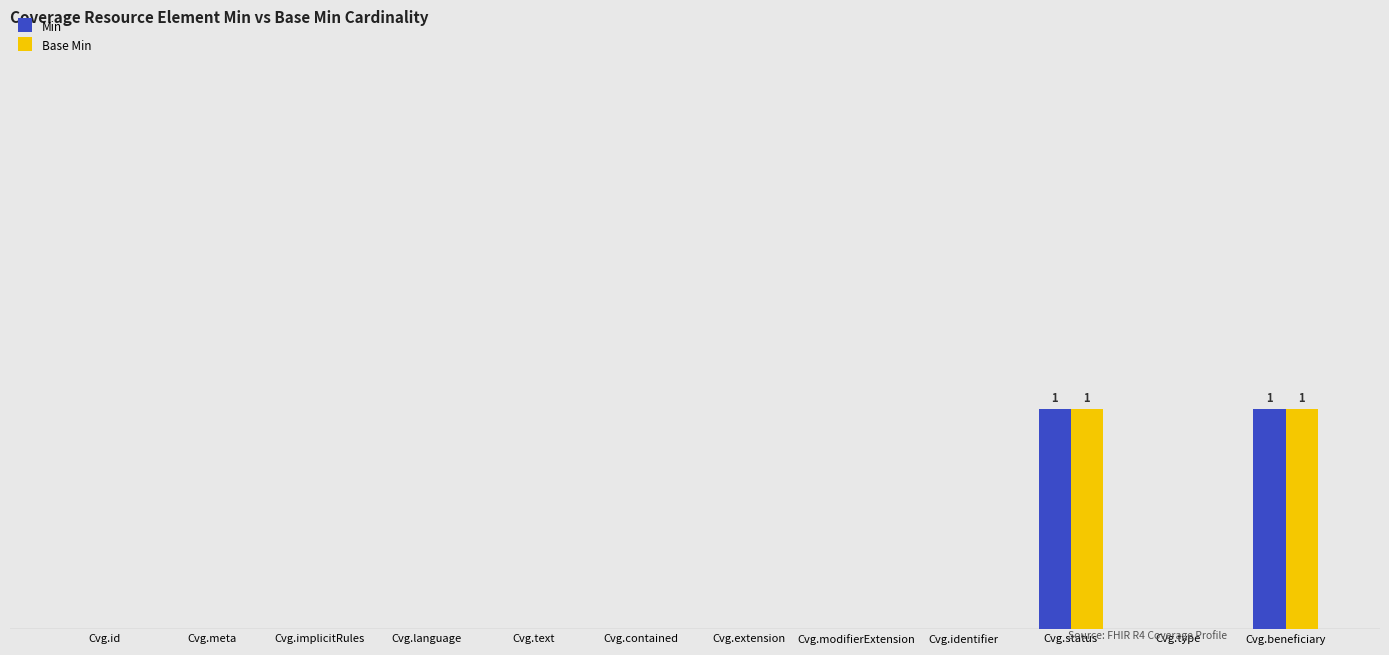

What are all the series names shown in the legend?

Min, Base Min